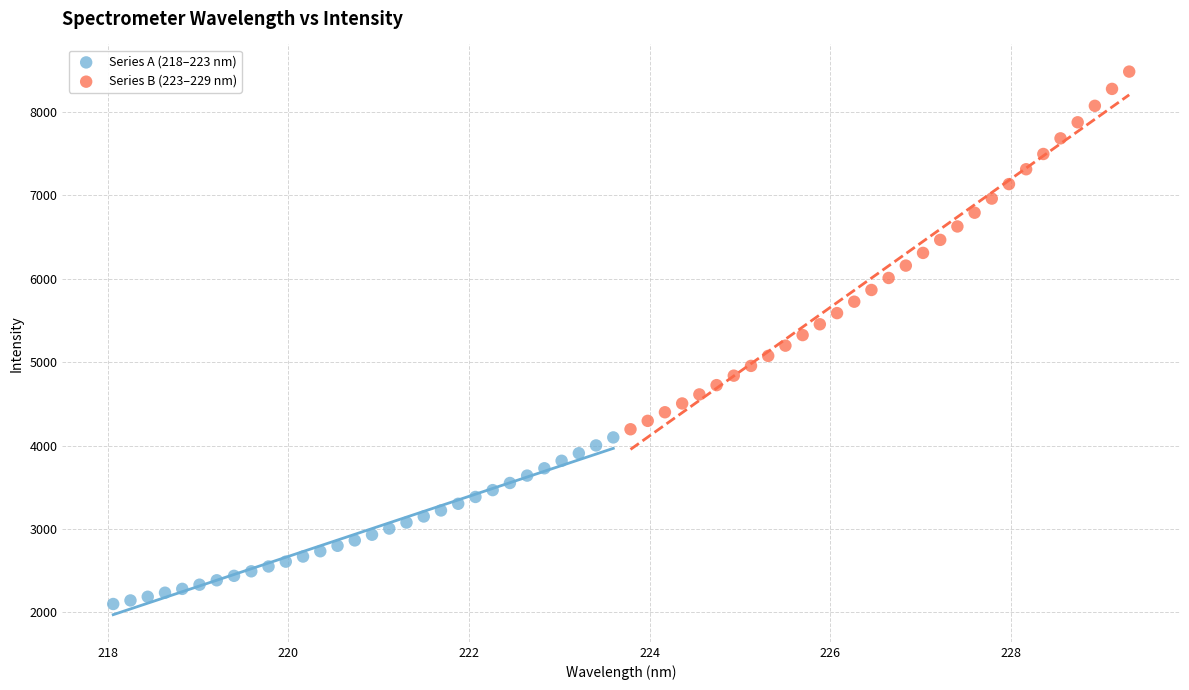

Which series reaches the maximum Y coordinate?

Series B (223–229 nm)